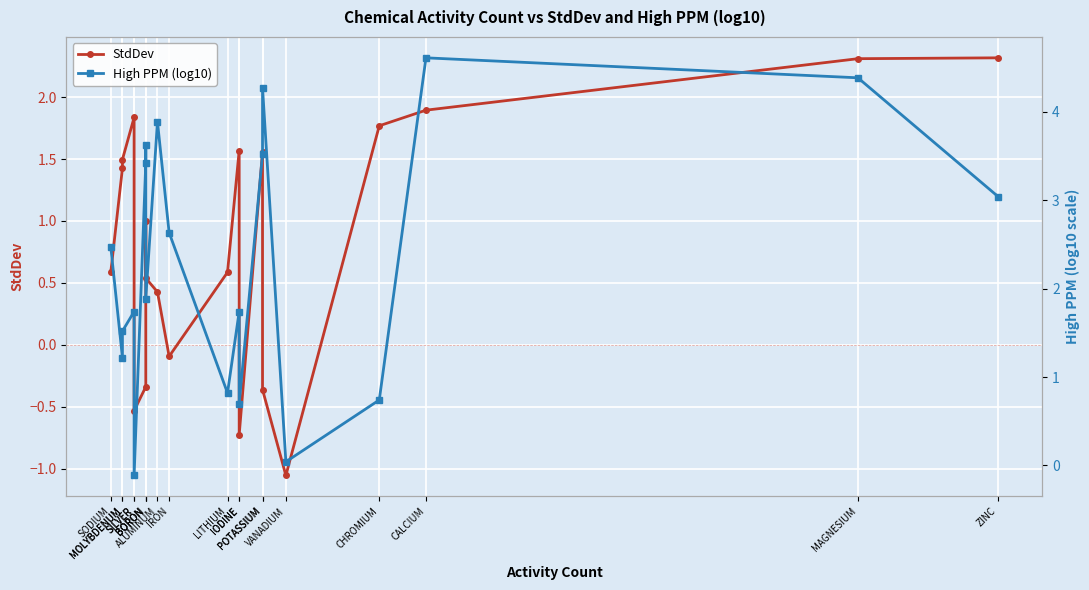

Rank the categories by High PPM (log10) value from lowest to highest.

SILVER, VANADIUM, IODINE, CHROMIUM, LITHIUM, MOLYBDENUM, MOLYBDENUM, SILVER, IODINE, BORON, SODIUM, IRON, ZINC, BORON, POTASSIUM, BORON, ALUMINUM, POTASSIUM, MAGNESIUM, CALCIUM